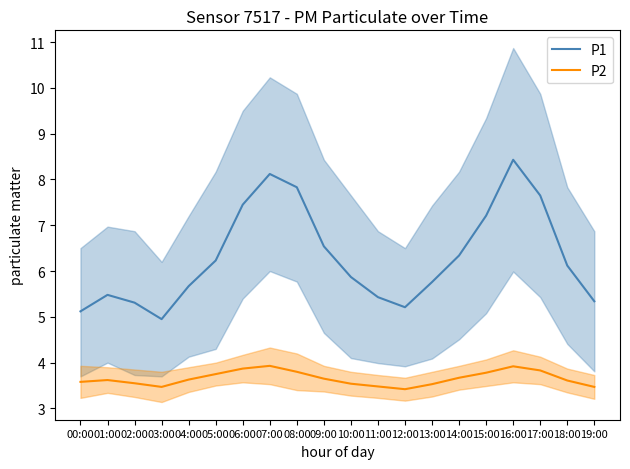

Which label corresponds to the largest value in the chart?

16:00